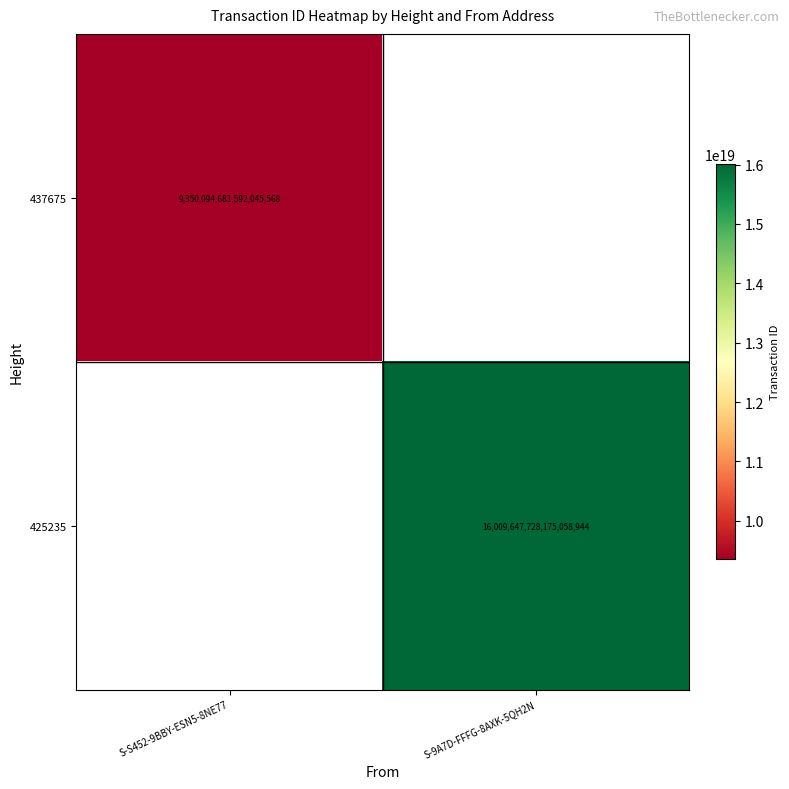

The 425235 series shows 4463478404382864896 at S-9A7D-FFFG-8AXK-5QH2N. True or false?

False